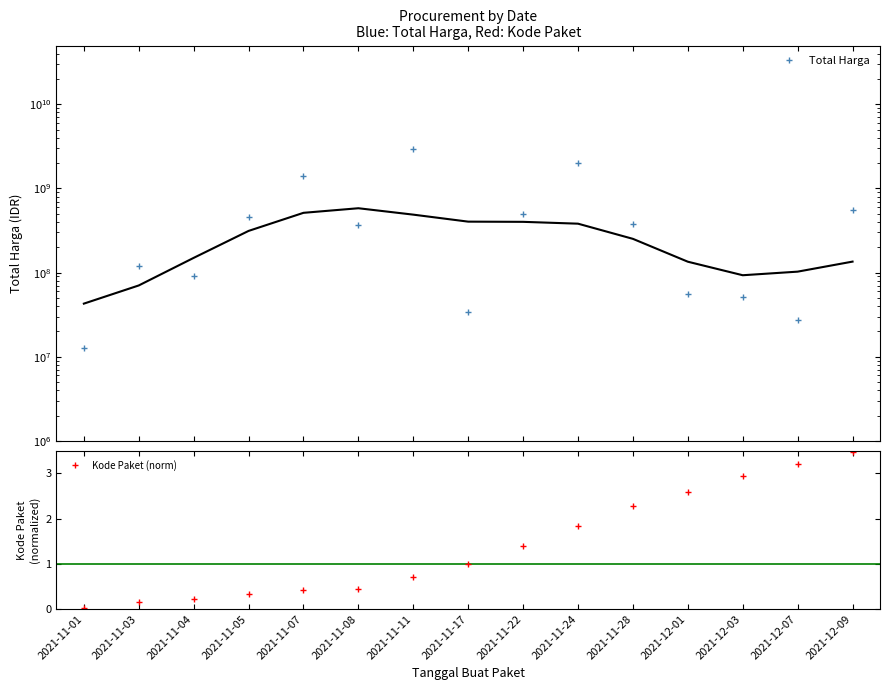

Rank the categories by Kode Paket value from highest to lowest.

2021-12-09, 2021-12-07, 2021-12-03, 2021-12-01, 2021-11-28, 2021-11-24, 2021-11-22, 2021-11-17, 2021-11-11, 2021-11-08, 2021-11-07, 2021-11-05, 2021-11-04, 2021-11-03, 2021-11-01